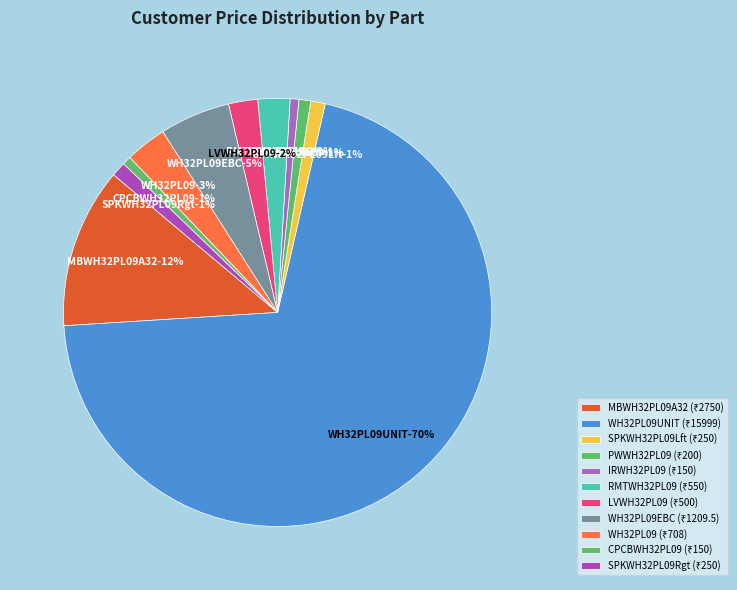

How many segments does this pie chart have?

11